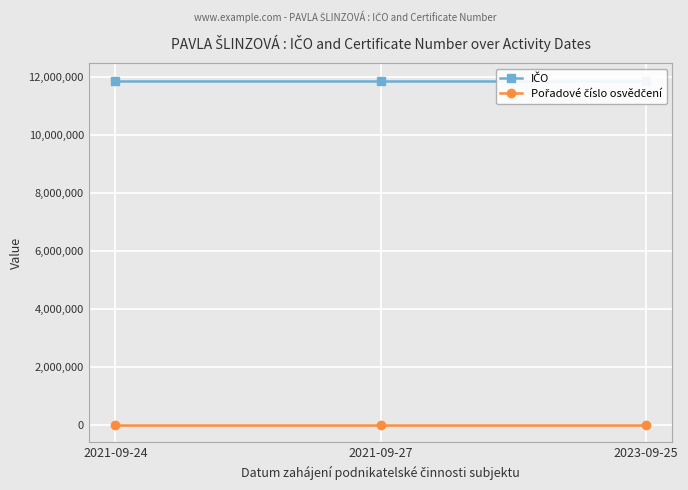

At how many categories does at least one series exceed 10309597?

3